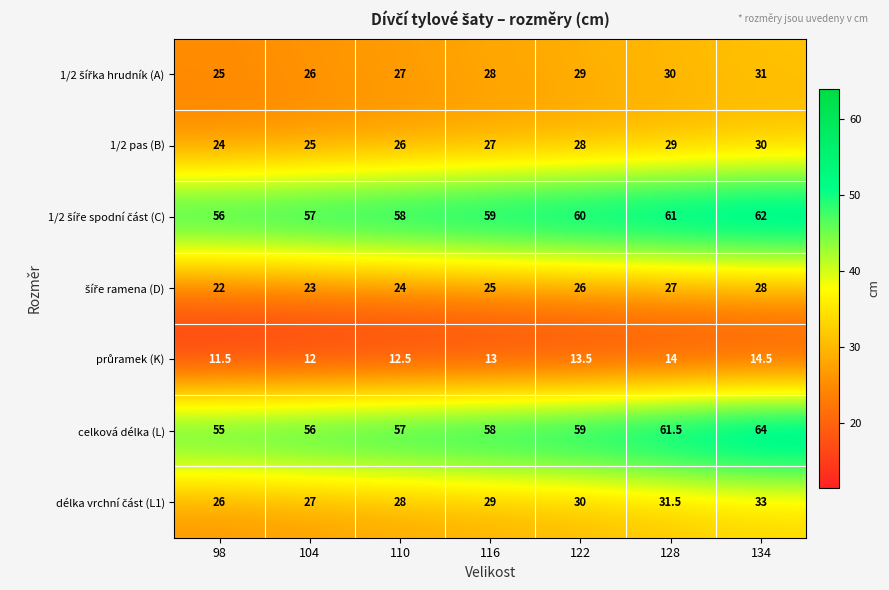

What is the sum of all celková délka (L) values?

410.5